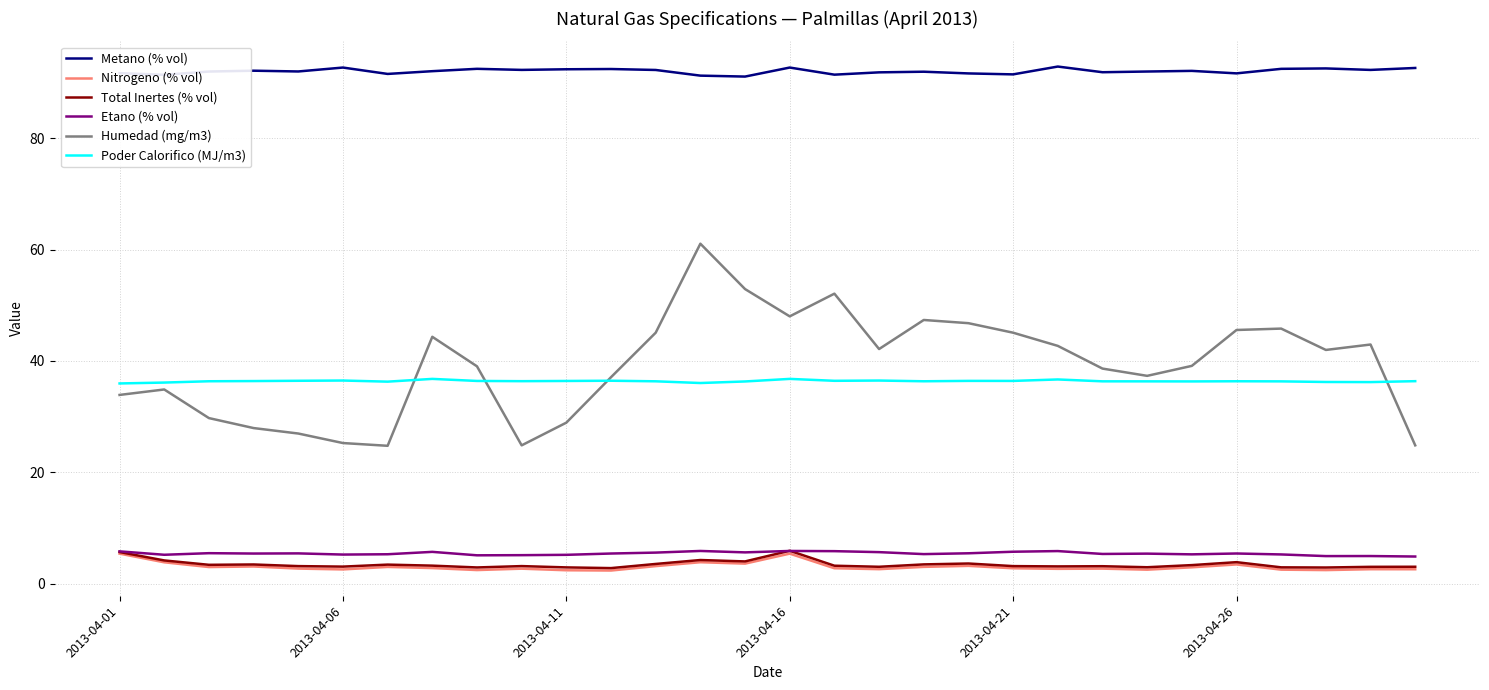

Which series has the largest total across all categories?

Metano (% vol)